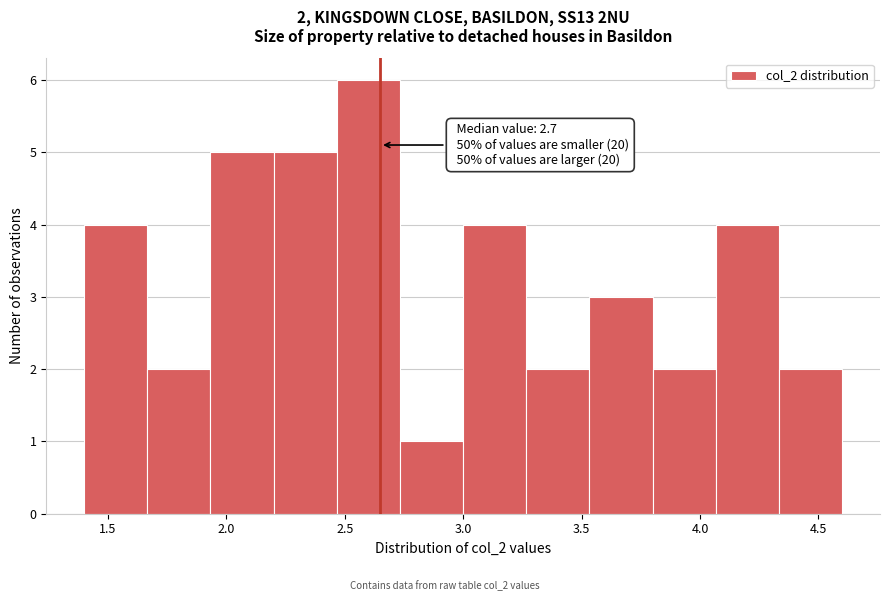

Which range on the x-axis has the tallest bar?

2.45 to 2.75